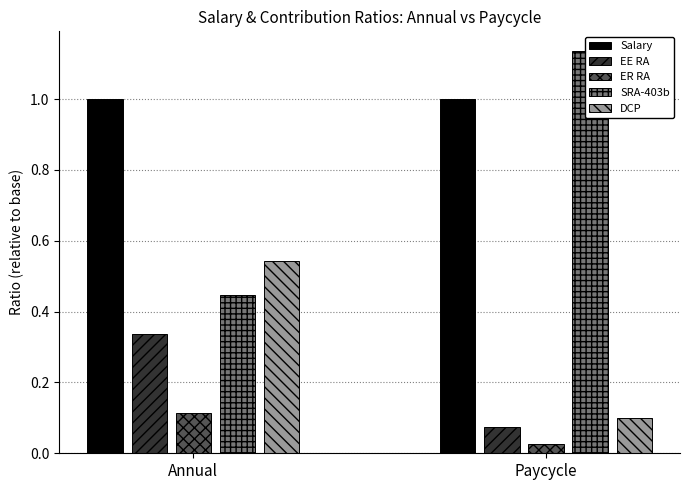

What position from the left is Annual?

1